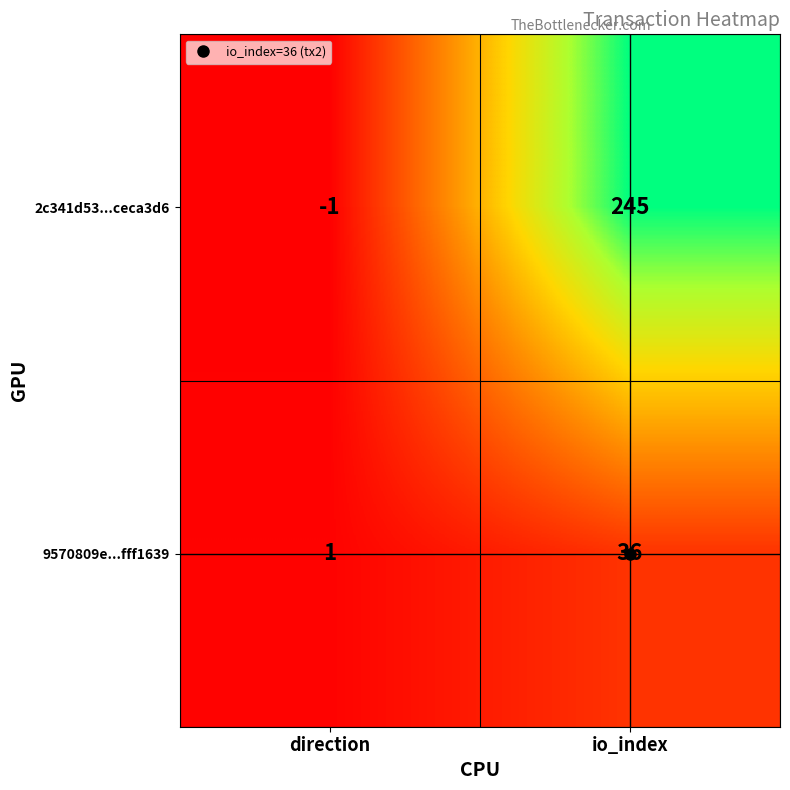

What is the average value of the 2c341d53...ceca3d6 series?

122